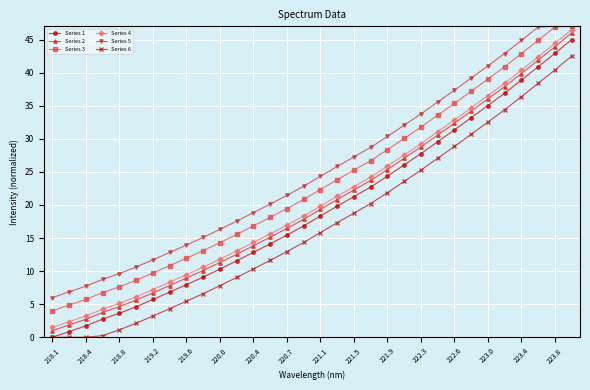

What are all the series names shown in the legend?

Series 1, Series 2, Series 3, Series 4, Series 5, Series 6